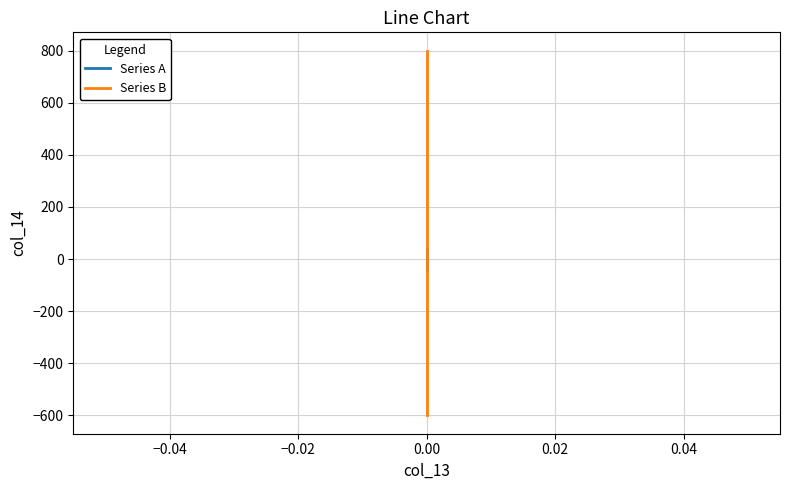

The Series B series shows -818 at 0.00. True or false?

False